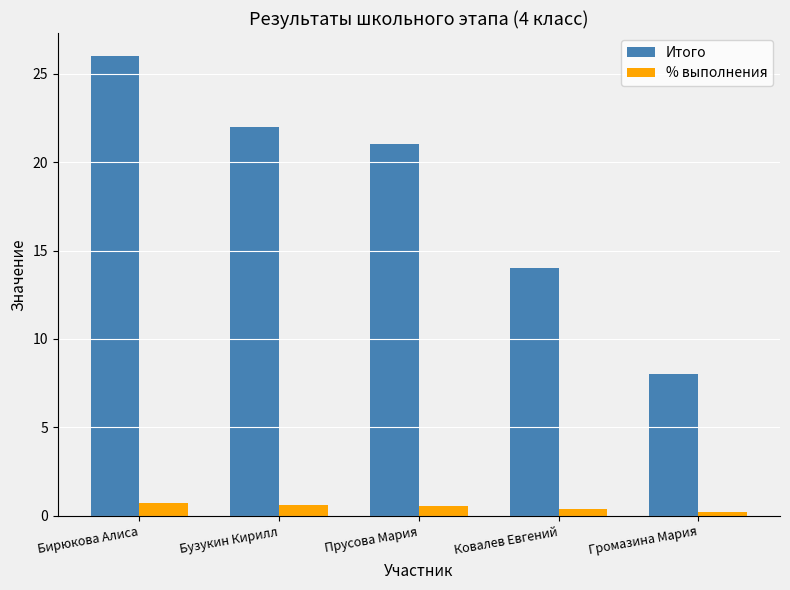

Which category has the highest value across all series?

Бирюкова Алиса